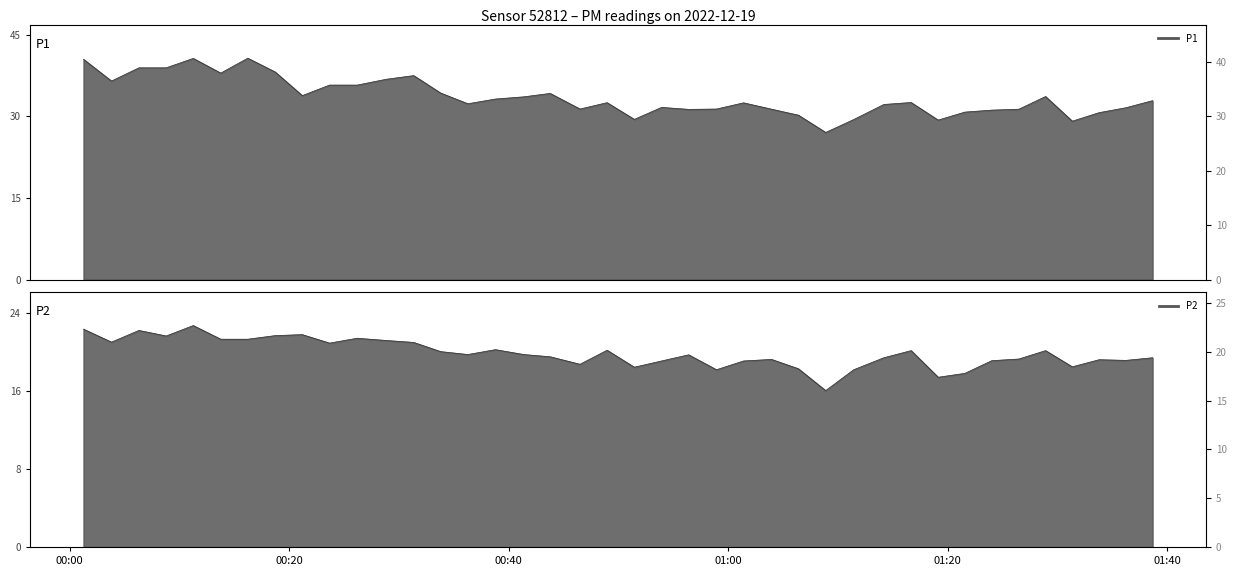

In P1_line, how many points are higher than both neighbors (excluding endpoints)?

9